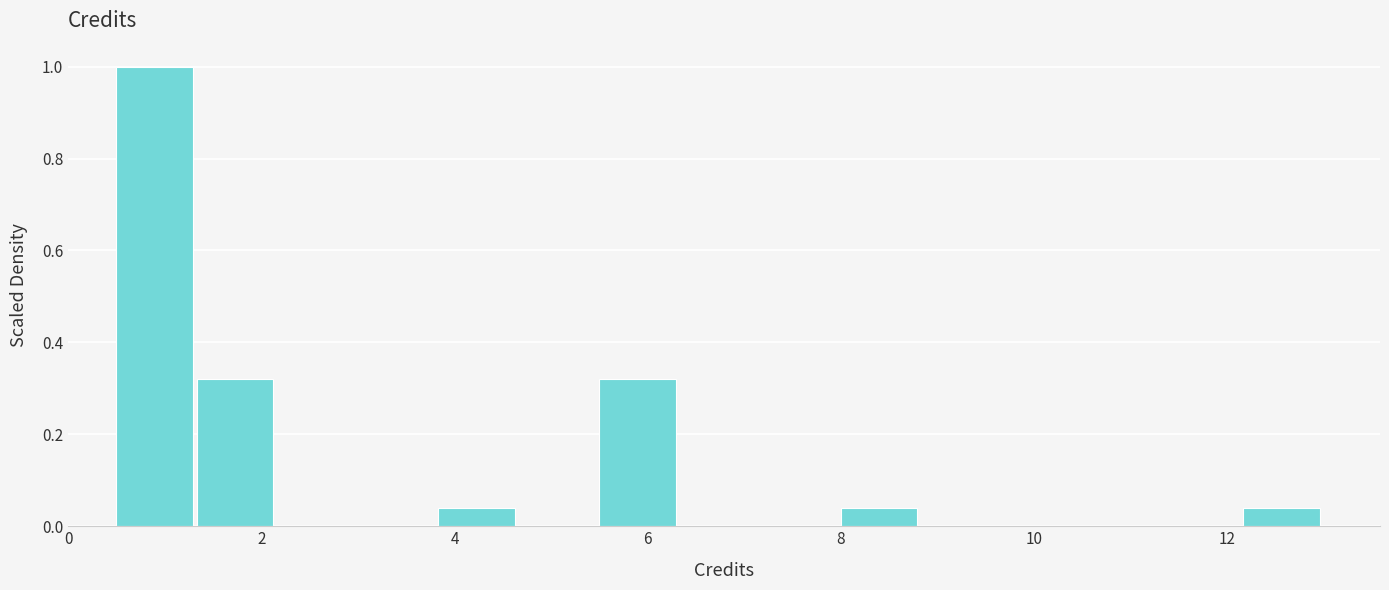

Which range on the x-axis has the tallest bar?

0.6 to 1.4